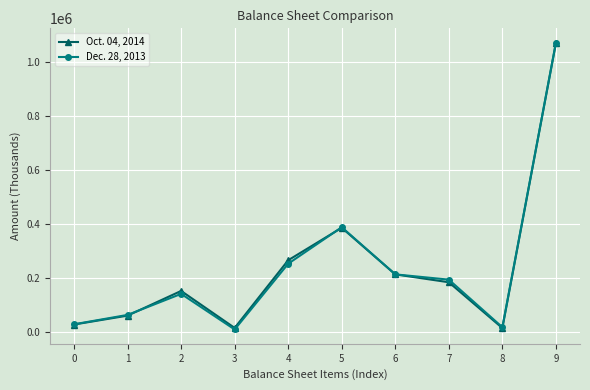

Is the value of Dec. 28, 2013 at 5 greater than the value of Oct. 04, 2014 at 0?

Yes